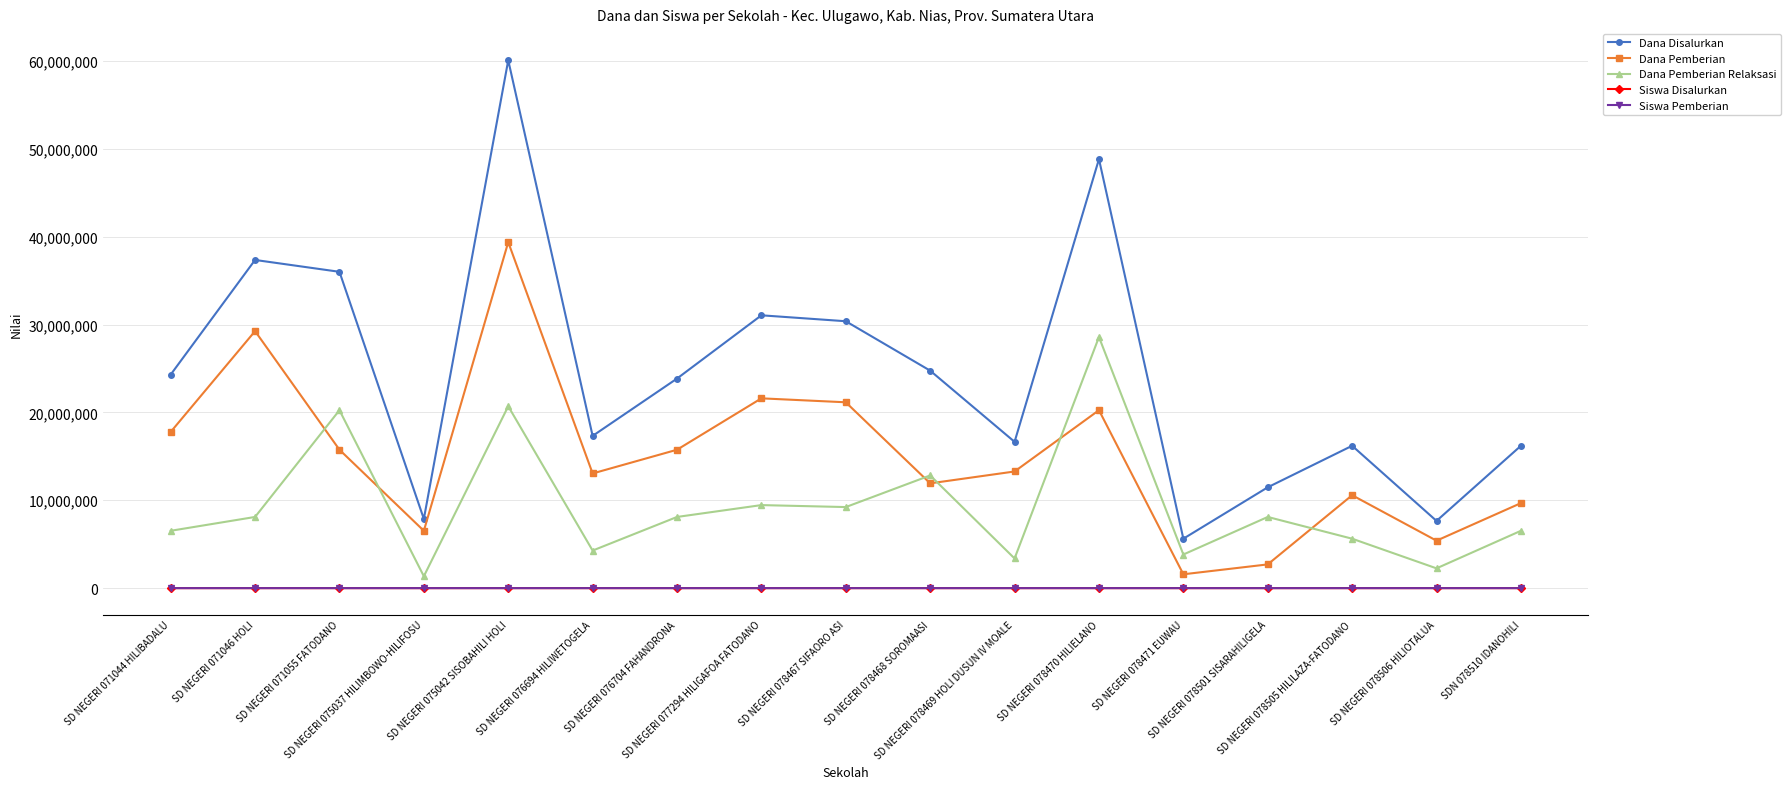

Which series has the largest total across all categories?

Dana Disalurkan